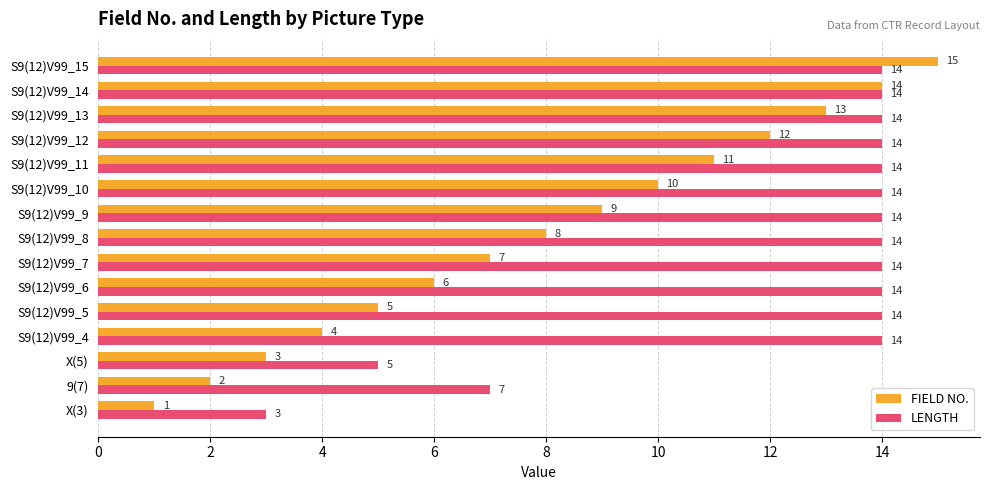

The FIELD NO. series shows 8 at S9(12)V99_6. True or false?

False